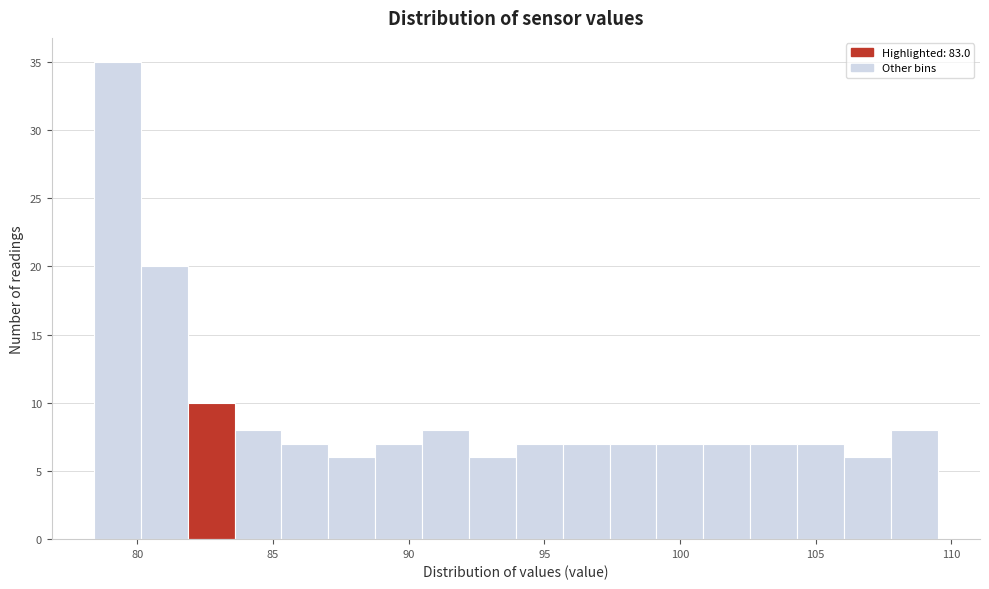

Around what value on the x-axis is the tallest bar? Give the approximate position of its centre, as read against the axis.

79.5